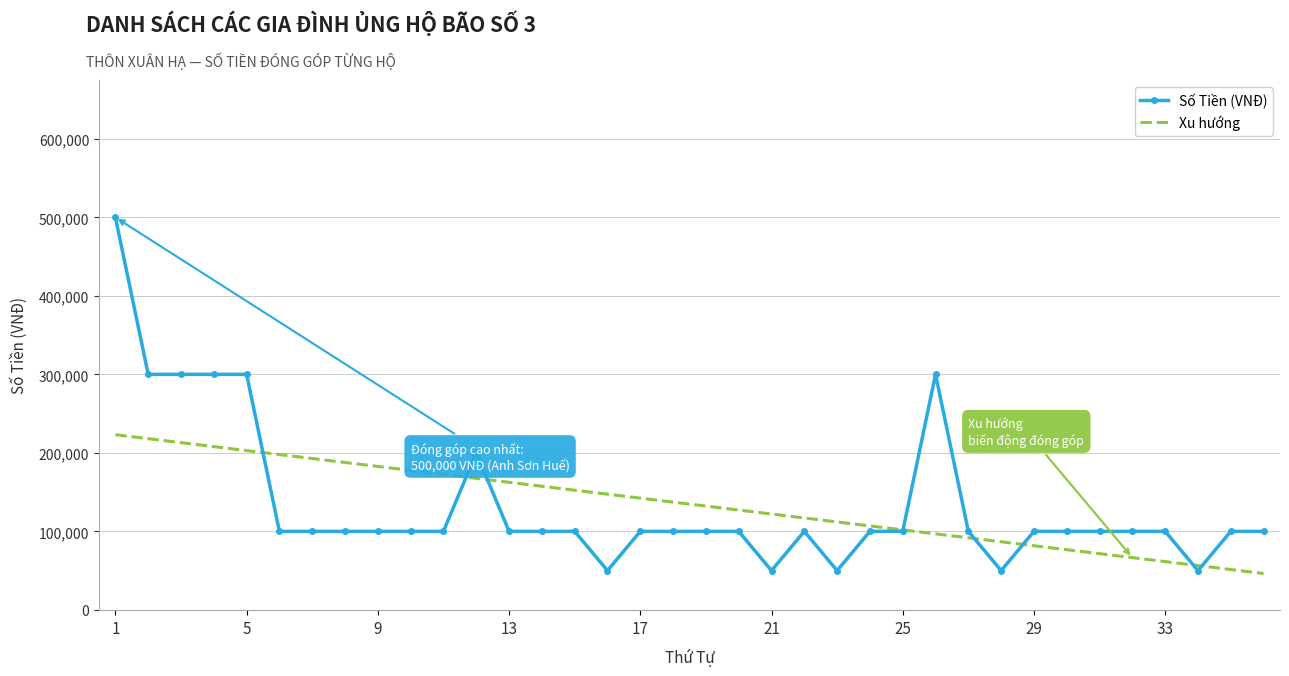

At how many categories does at least one series exceed 438019?

1